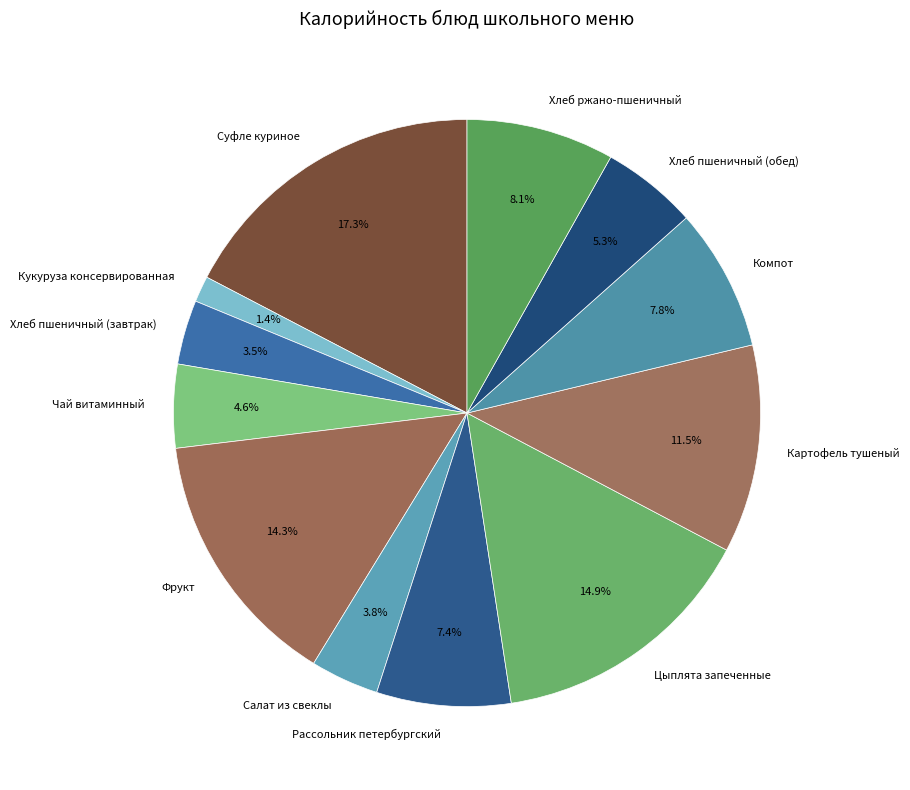

Between Цыплята запеченные and Хлеб пшеничный (обед), which is larger?

Цыплята запеченные